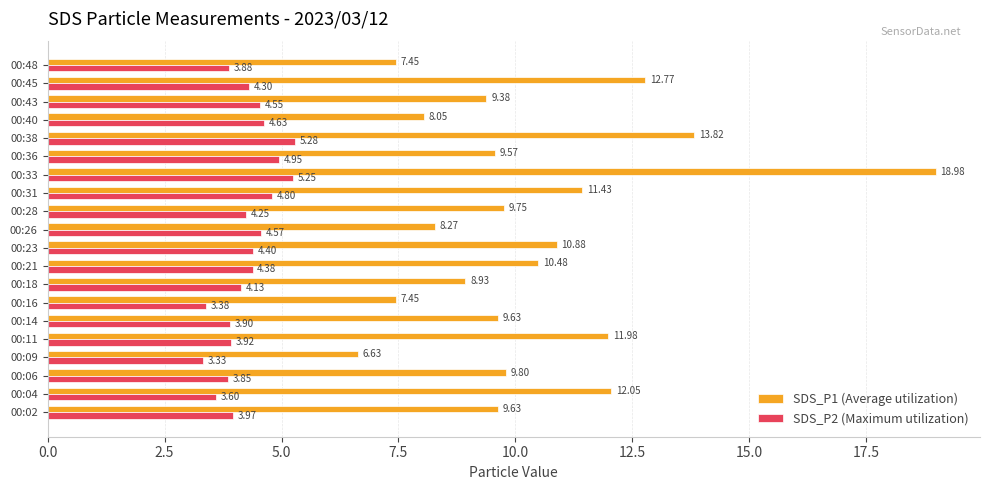

Rank the series by their average value, from highest to lowest.

SDS_P1 (Average utilization), SDS_P2 (Maximum utilization)